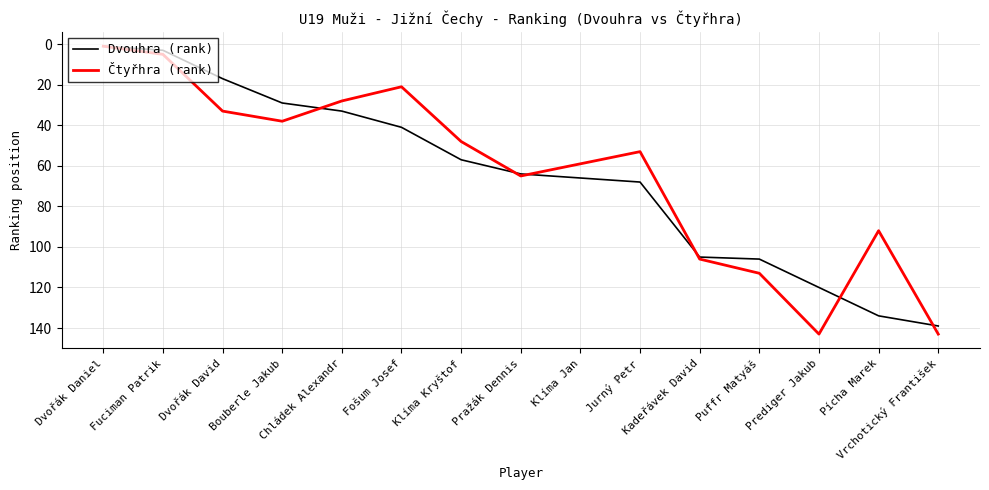

True or false: Dvouhra (rank) and Čtyřhra (rank) intersect in this chart.

True